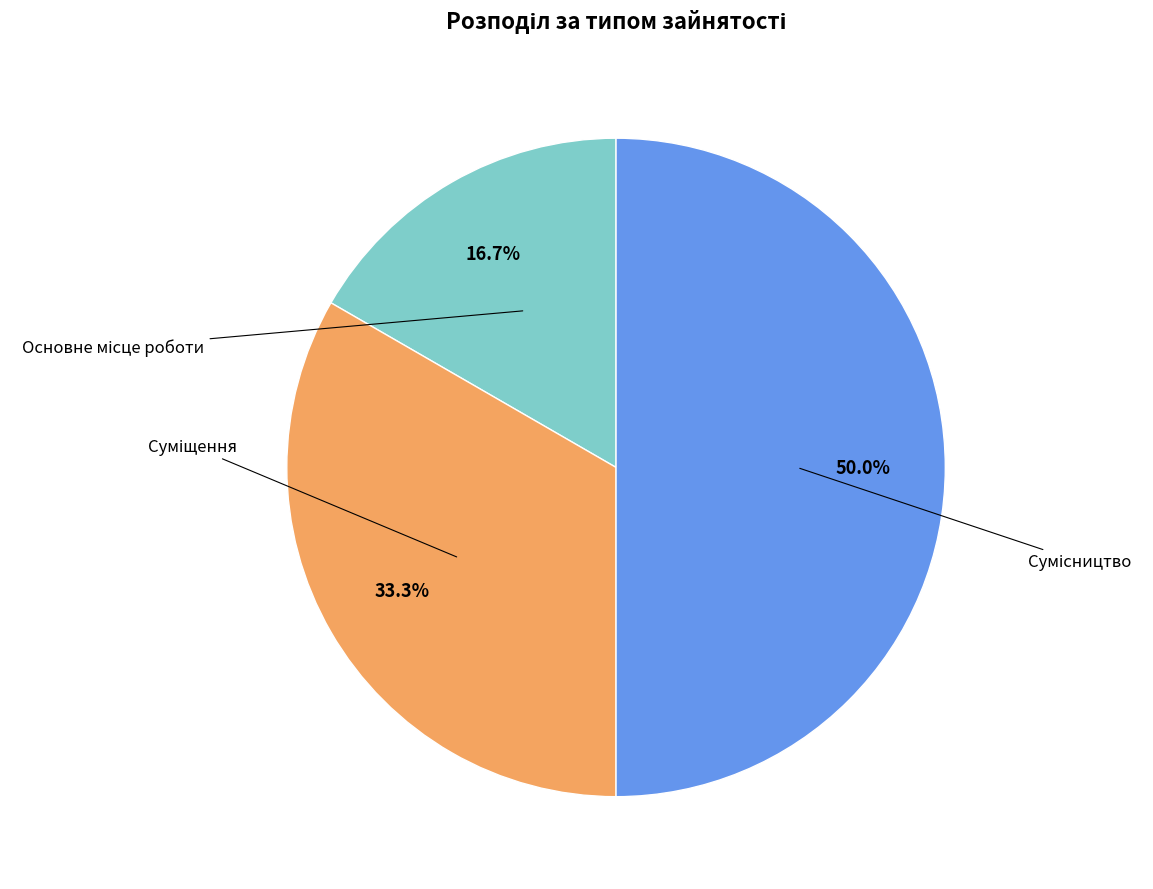

How many slices are in this pie chart?

3